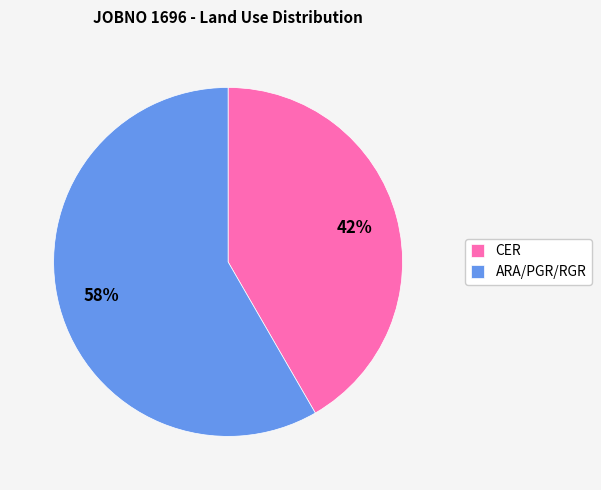

Between ARA/PGR/RGR and CER, which is larger?

ARA/PGR/RGR